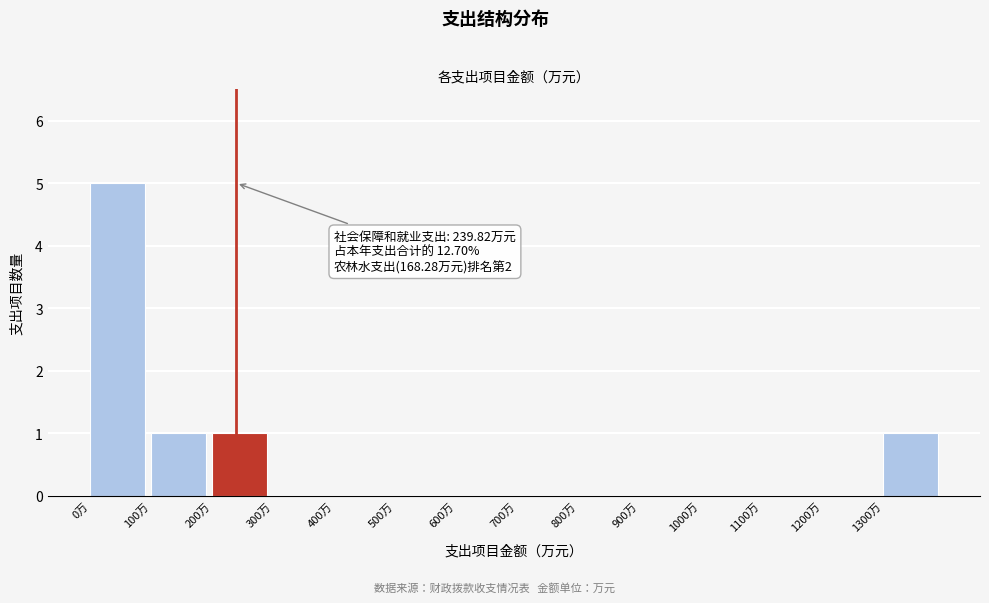

Which range on the x-axis has the tallest bar?

0 to 100